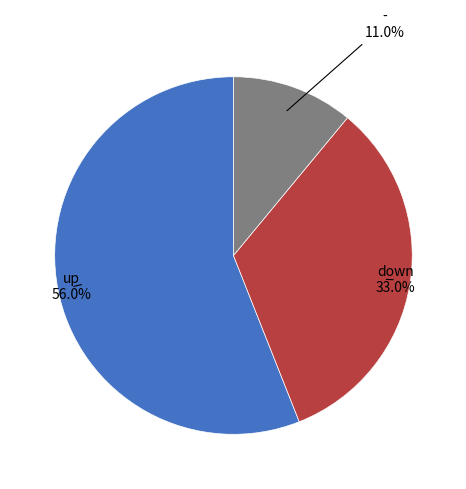

How many segments does this pie chart have?

3